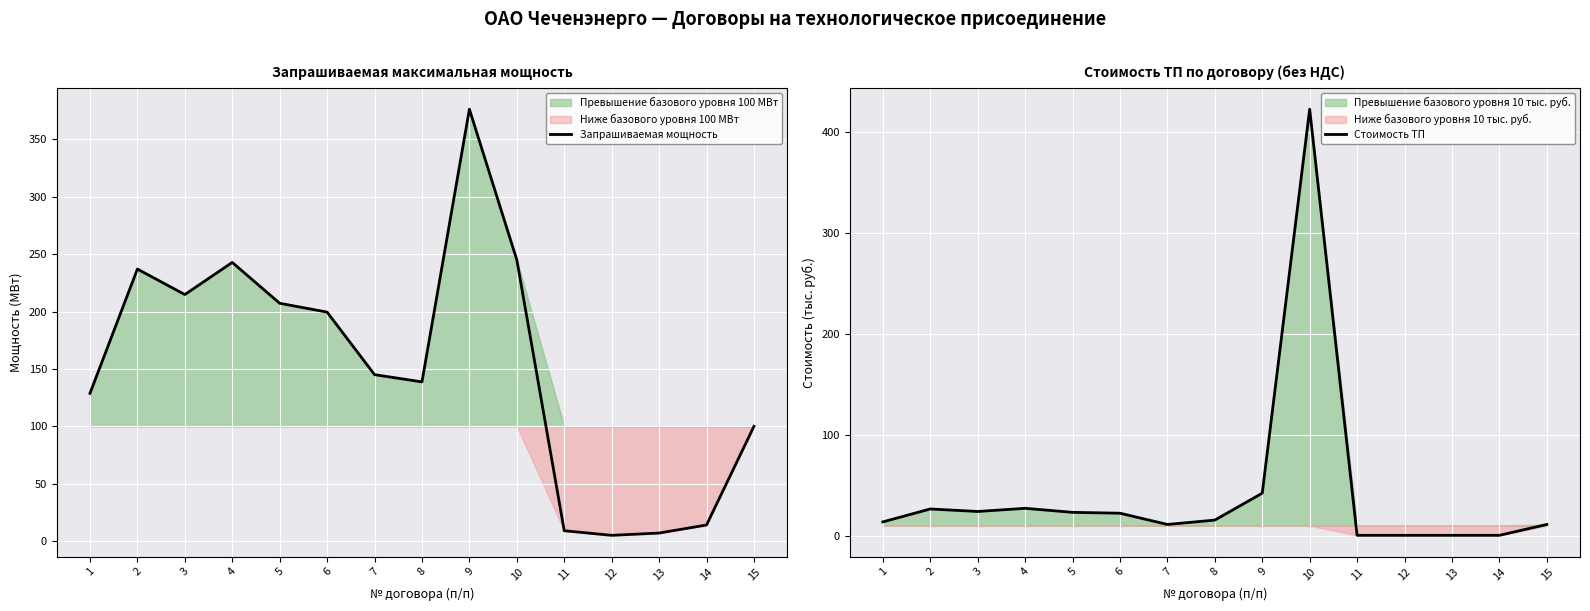

At which label does Запрашиваемая мощность first exceed 145?

2